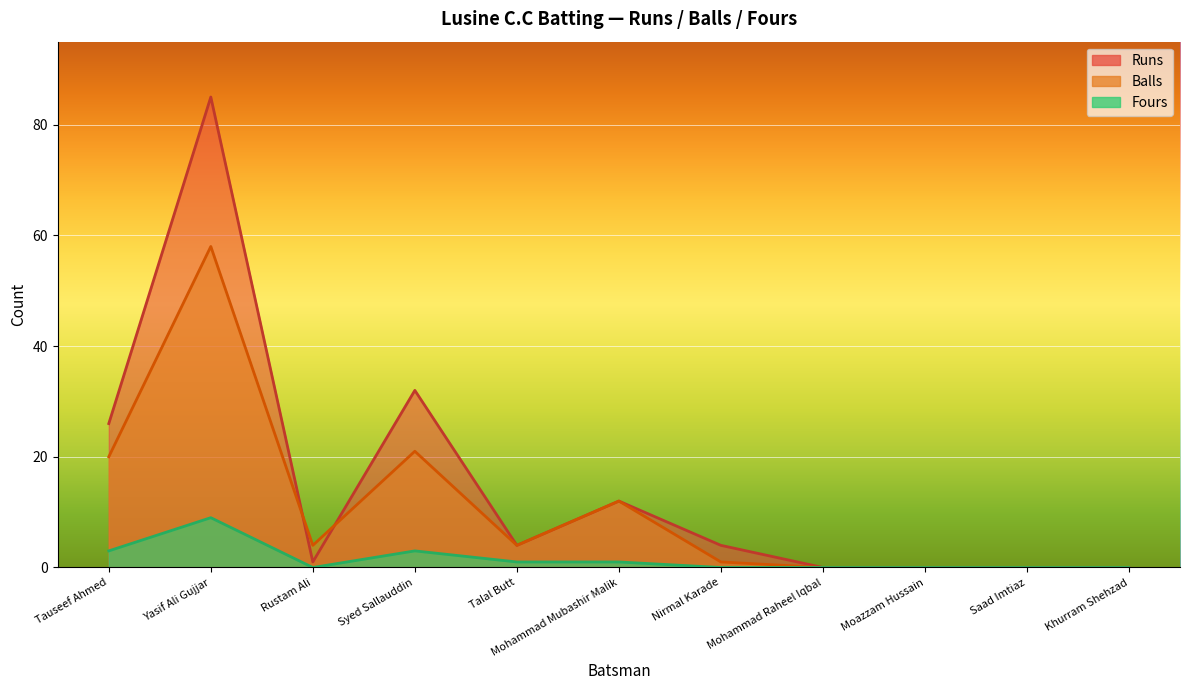

Rank the categories by Fours value from lowest to highest.

Rustam Ali, Nirmal Karade, Mohammad Raheel Iqbal, Moazzam Hussain, Saad Imtiaz, Khurram Shehzad, Talal Butt, Mohammad Mubashir Malik, Tauseef Ahmed, Syed Sallauddin, Yasif Ali Gujjar